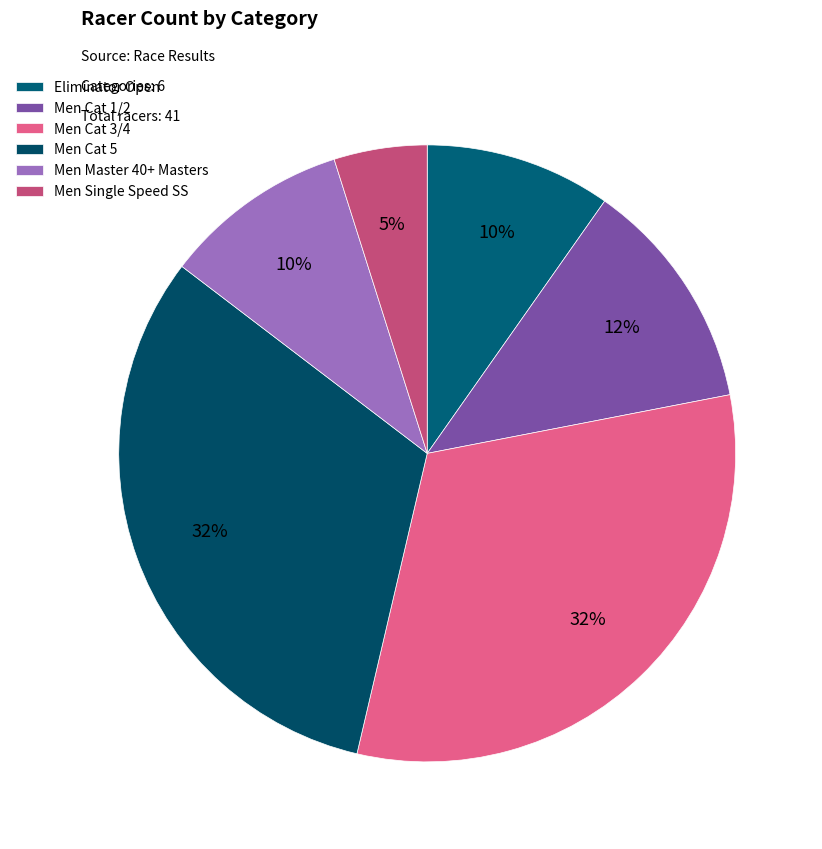

To the nearest percent, what is the combined percentage of Men Cat 5 and Men Cat 3/4?

63%